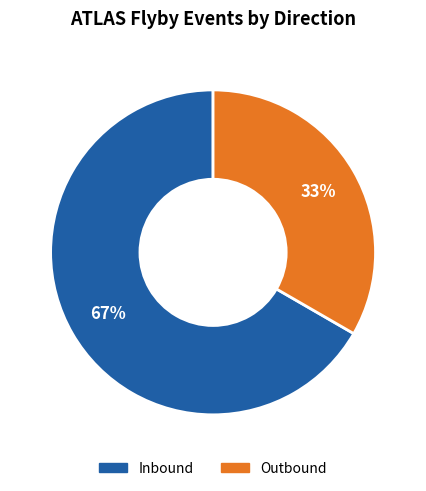

How many slices are in this pie chart?

2